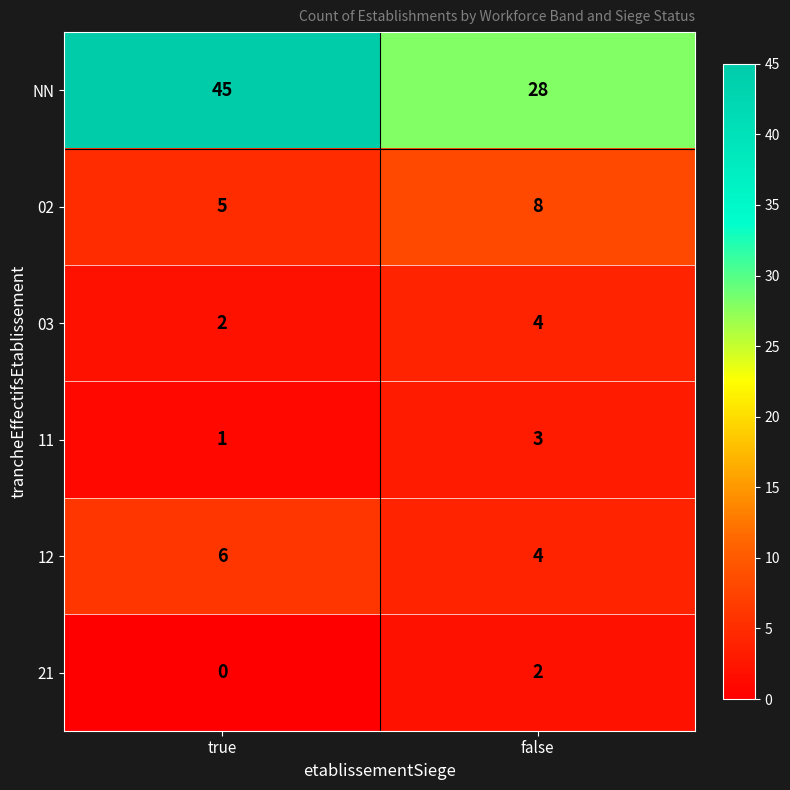

What is the average value of the 03 series?

3